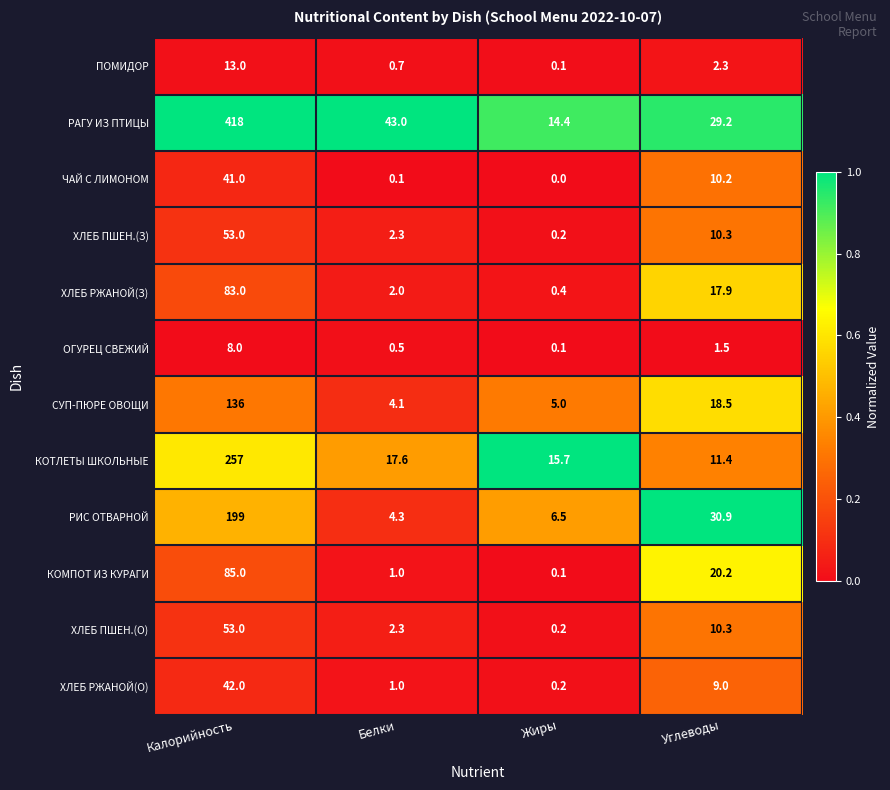

Rank the categories by ХЛЕБ РЖАНОЙ(З) value from lowest to highest.

Жиры, Белки, Углеводы, Калорийность